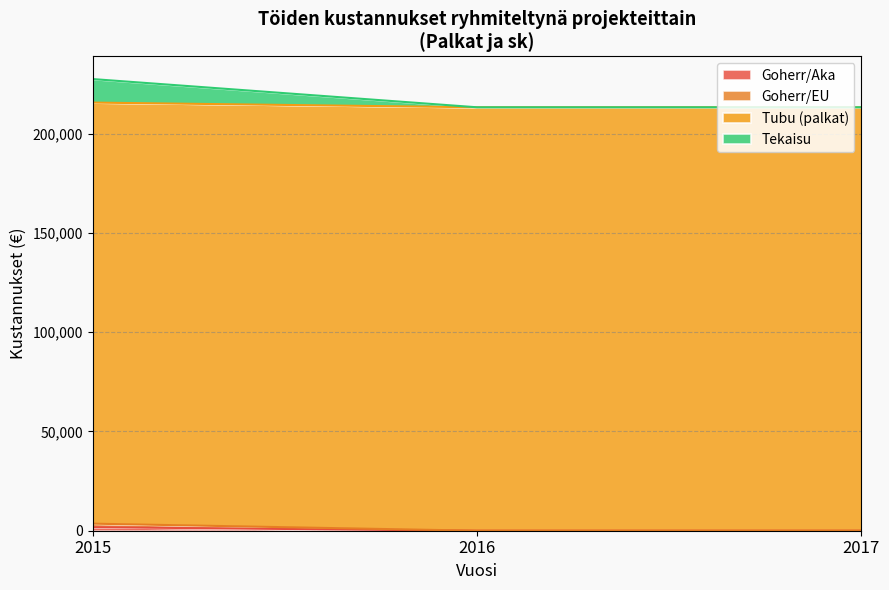

Which has a higher value, 0 or Tekaisu?

Tekaisu